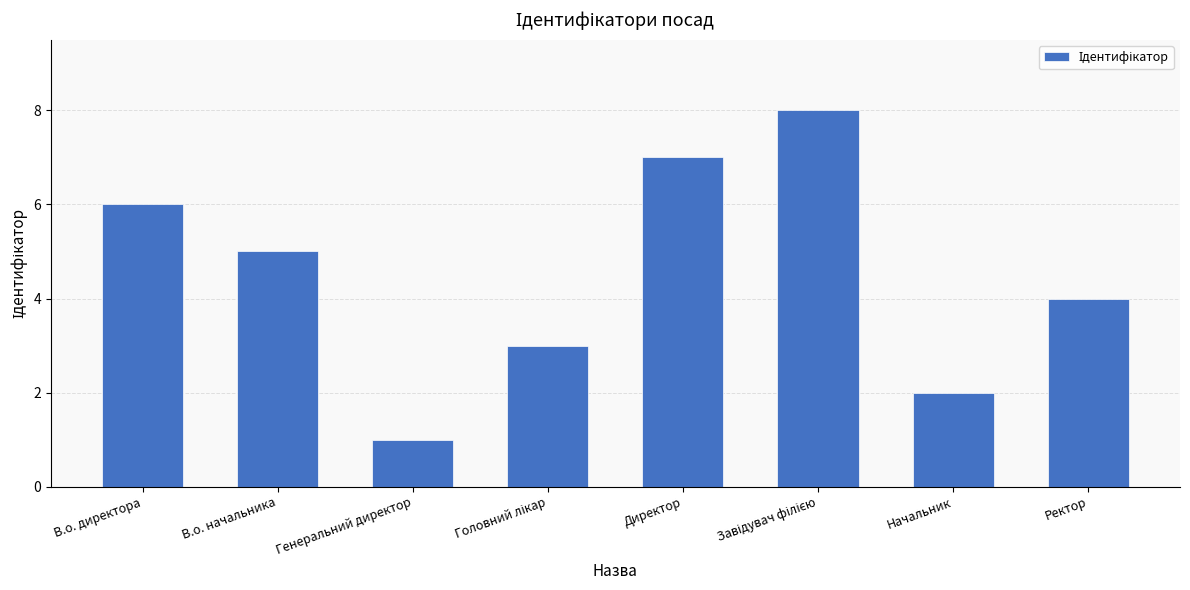

What position from the left is Директор?

5